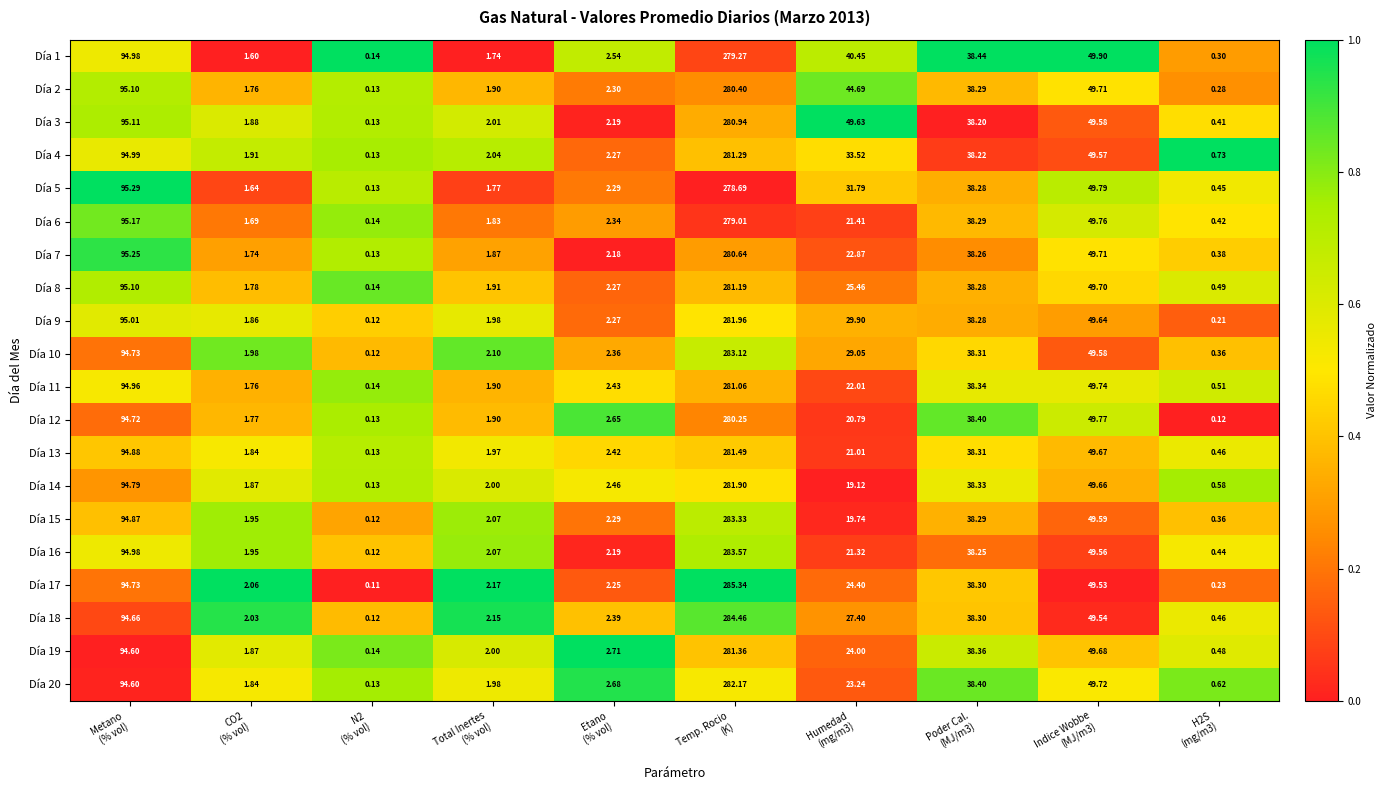

Rank the series at Humedad
(mg/m3) from highest to lowest value.

Día 3, Día 2, Día 1, Día 4, Día 5, Día 9, Día 10, Día 18, Día 8, Día 17, Día 19, Día 20, Día 7, Día 11, Día 6, Día 16, Día 13, Día 12, Día 15, Día 14